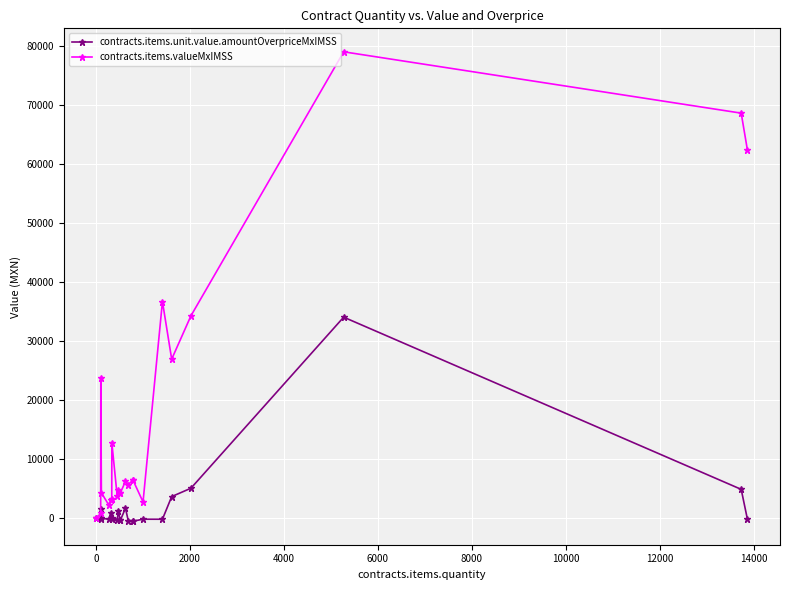

List the series in order of their peak value, highest first.

contracts.items.valueMxIMSS, contracts.items.unit.value.amountOverpriceMxIMSS